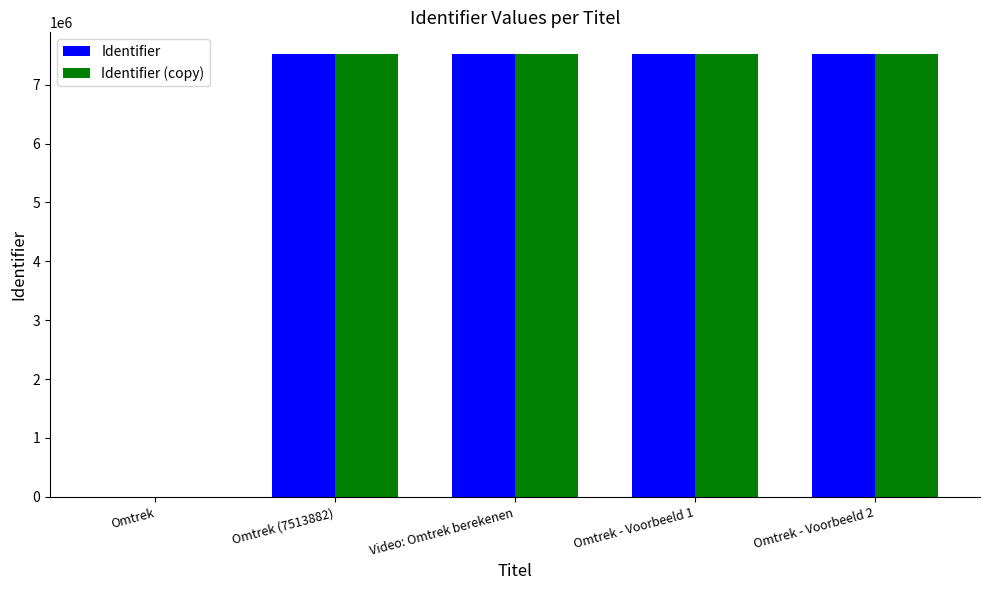

What is the total value across all series at Video: Omtrek berekenen?

15027768